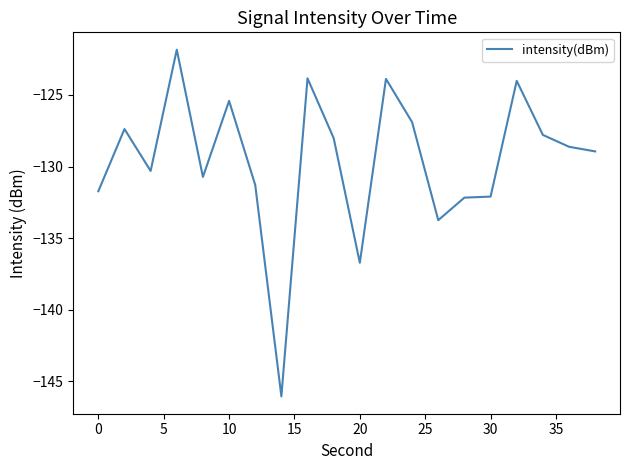

What is the difference between the maximum and minimum values?

24.2